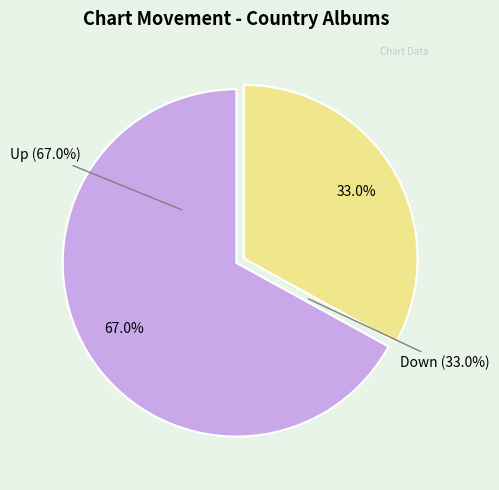

Is it true that up is 67% of the pie?

True